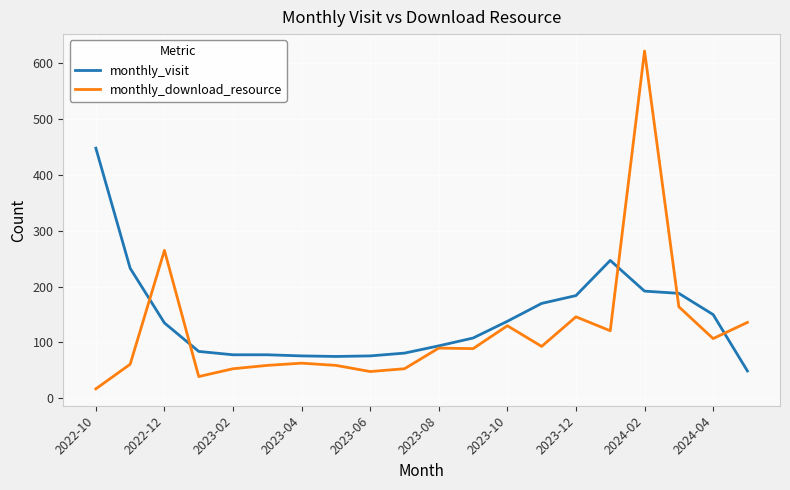

What is the minimum value for monthly_download_resource?

17